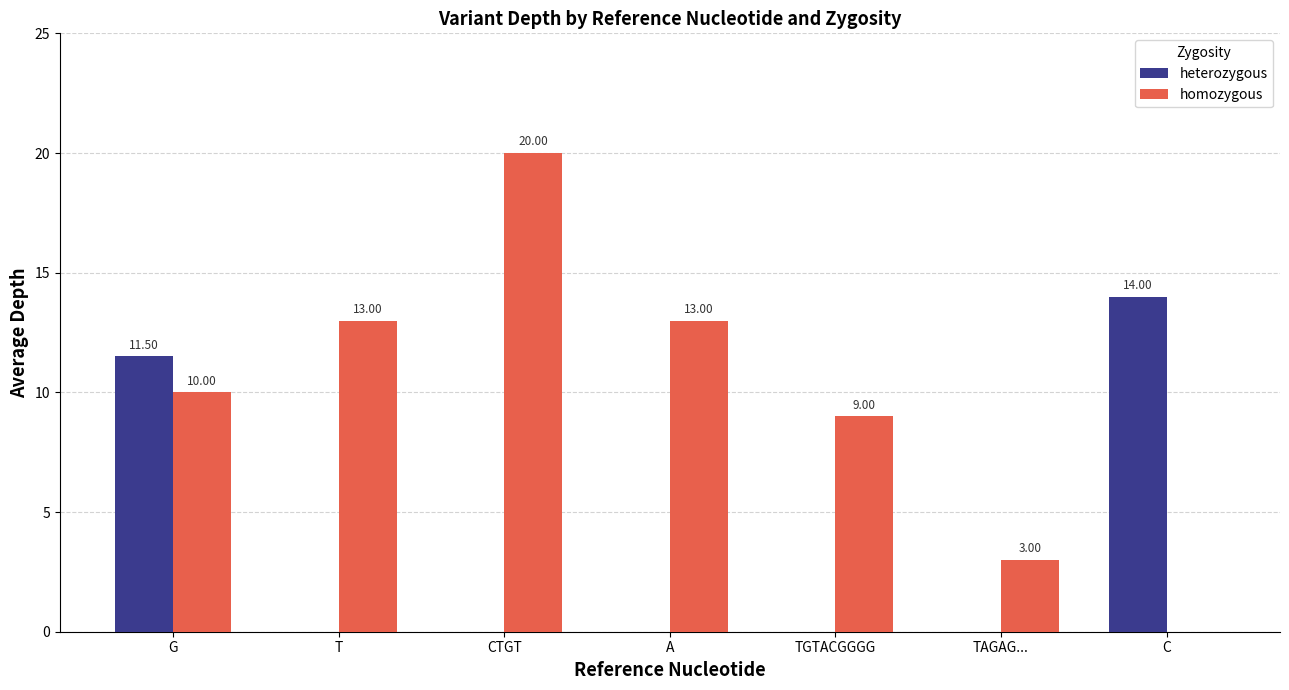

At which label is homozygous closest to 10?

G